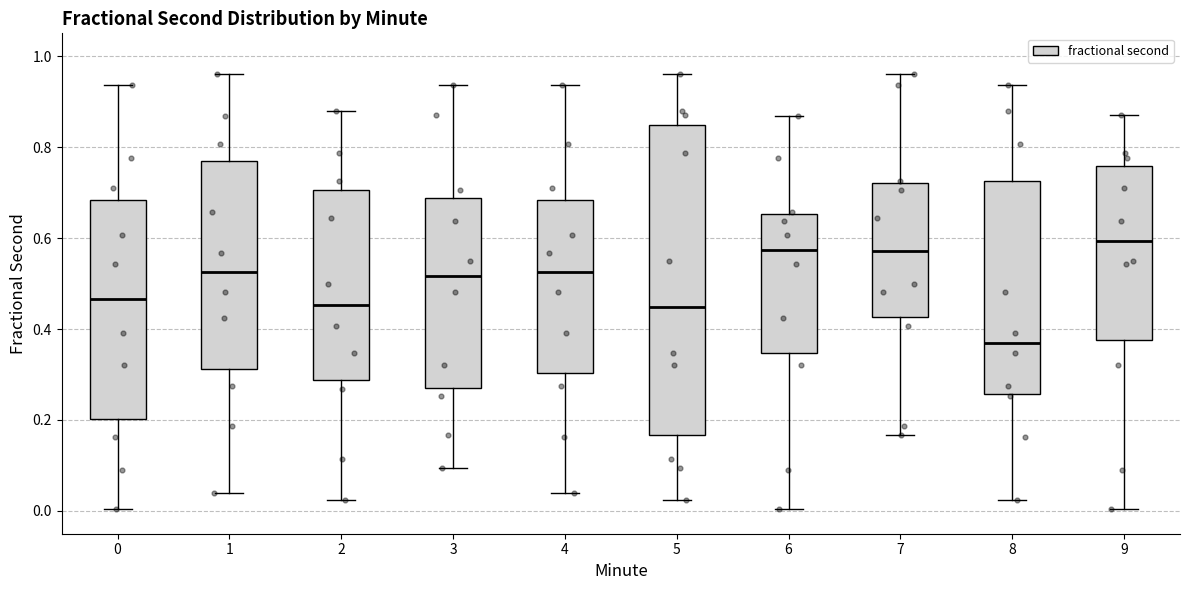

Comparing the boxes themselves (not the whiskers), which one is the tallest?

5